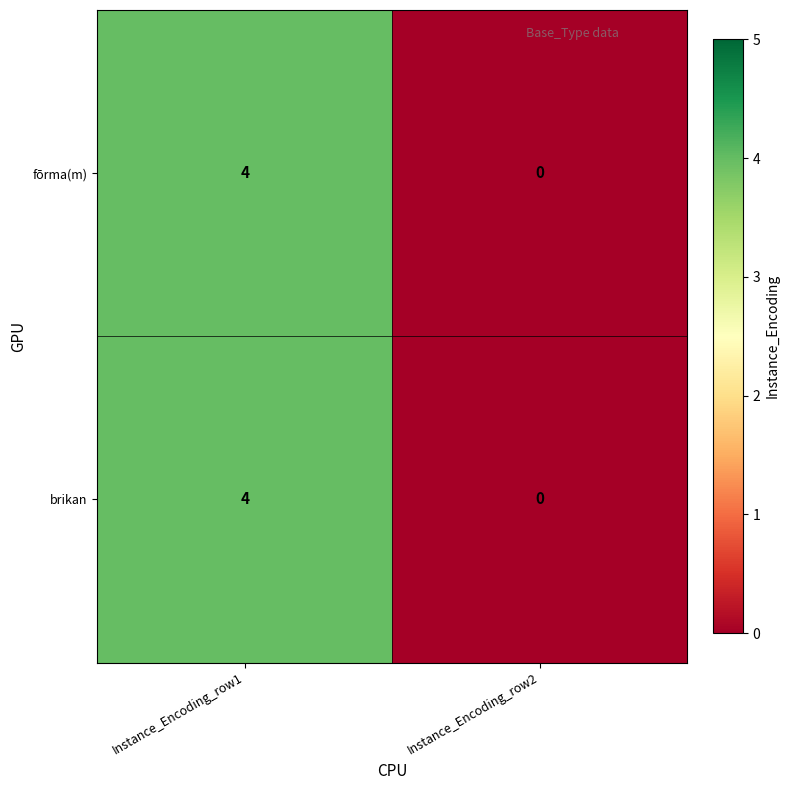

Is it true that brikan equals 0 at Instance_Encoding_row2?

True